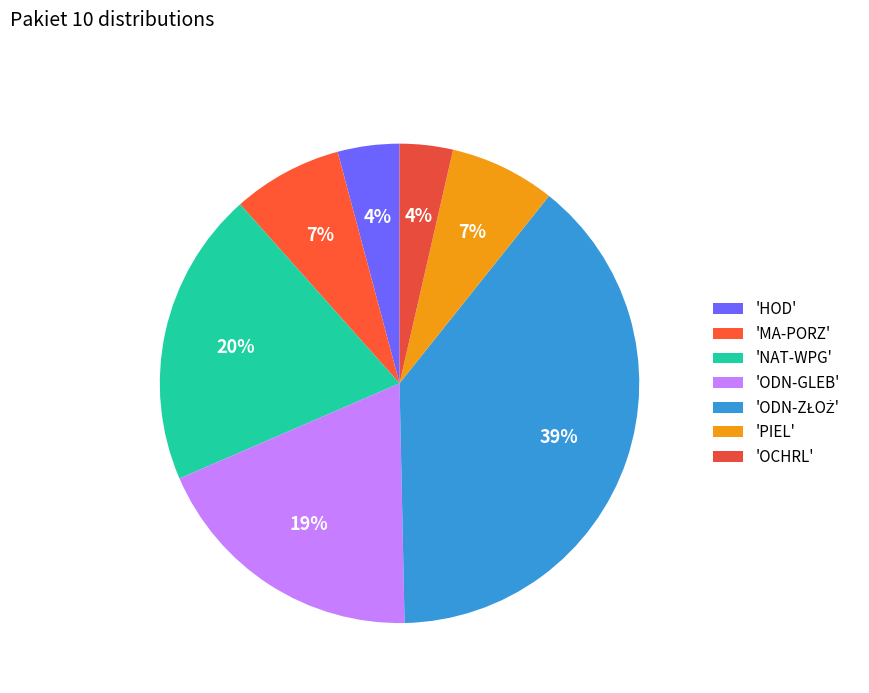

To the nearest percent, what is the average slice percentage?

14%